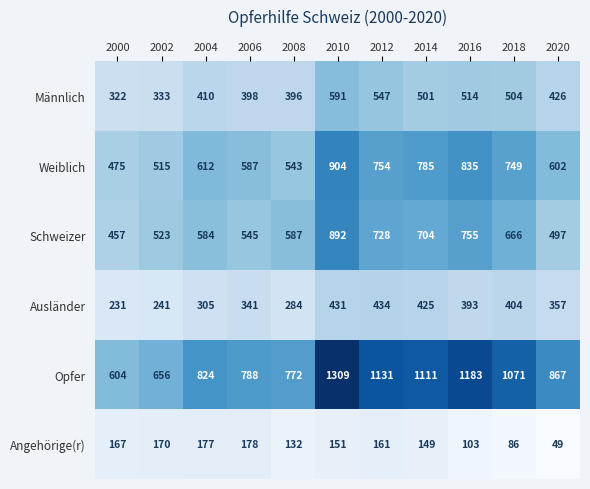

At which category is the sum across all series the highest?

2010